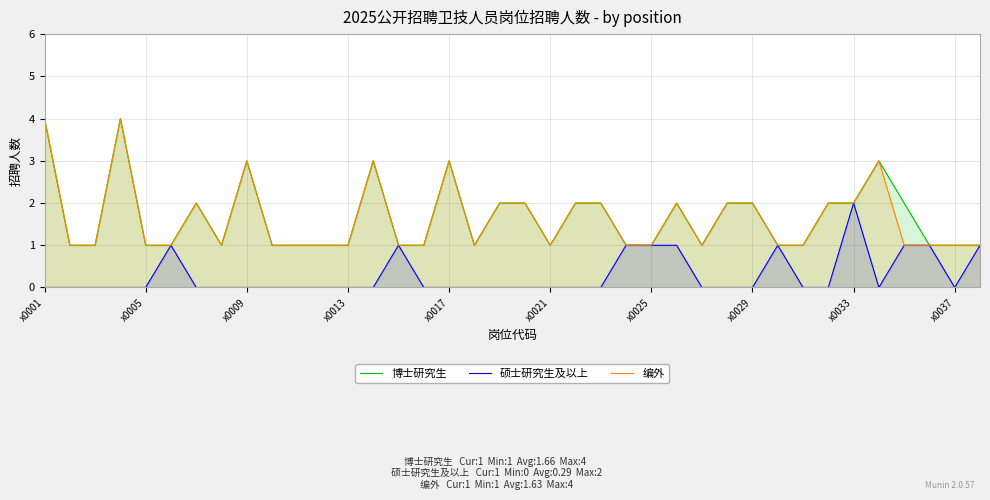

Does the chart have visible grid lines?

Yes